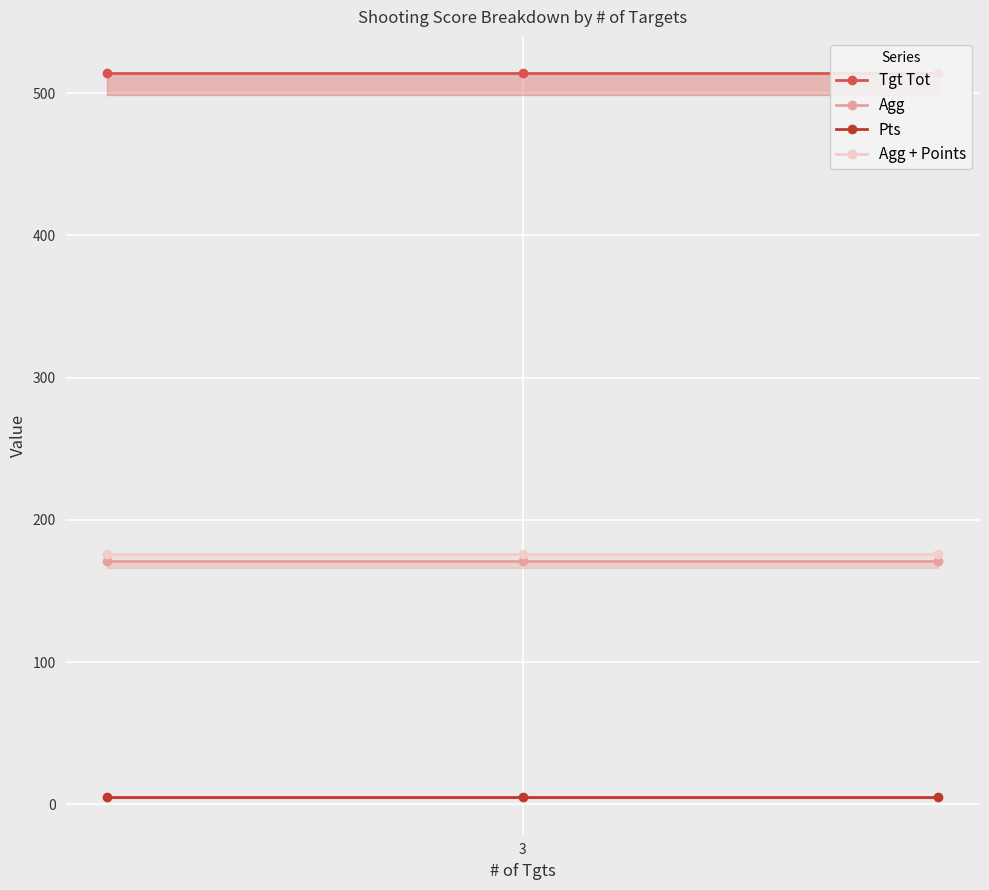

What is the highest value of the Agg + Points series?

176.3